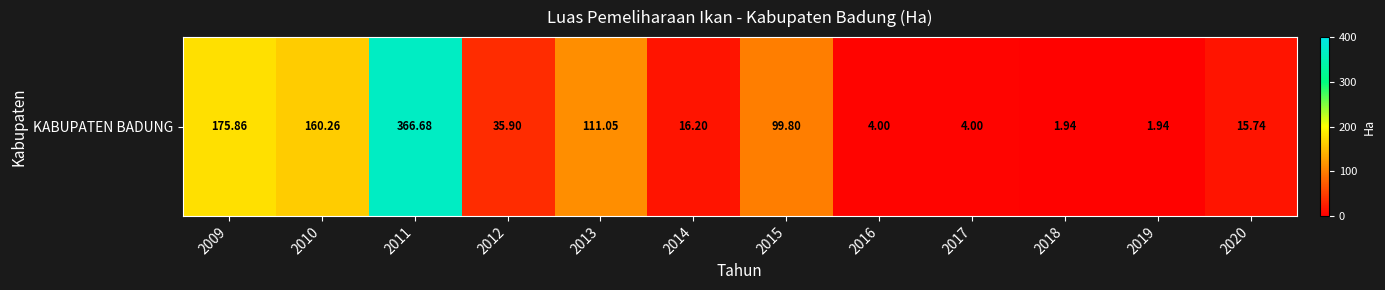

At which category does the chart reach its minimum across all series?

2018